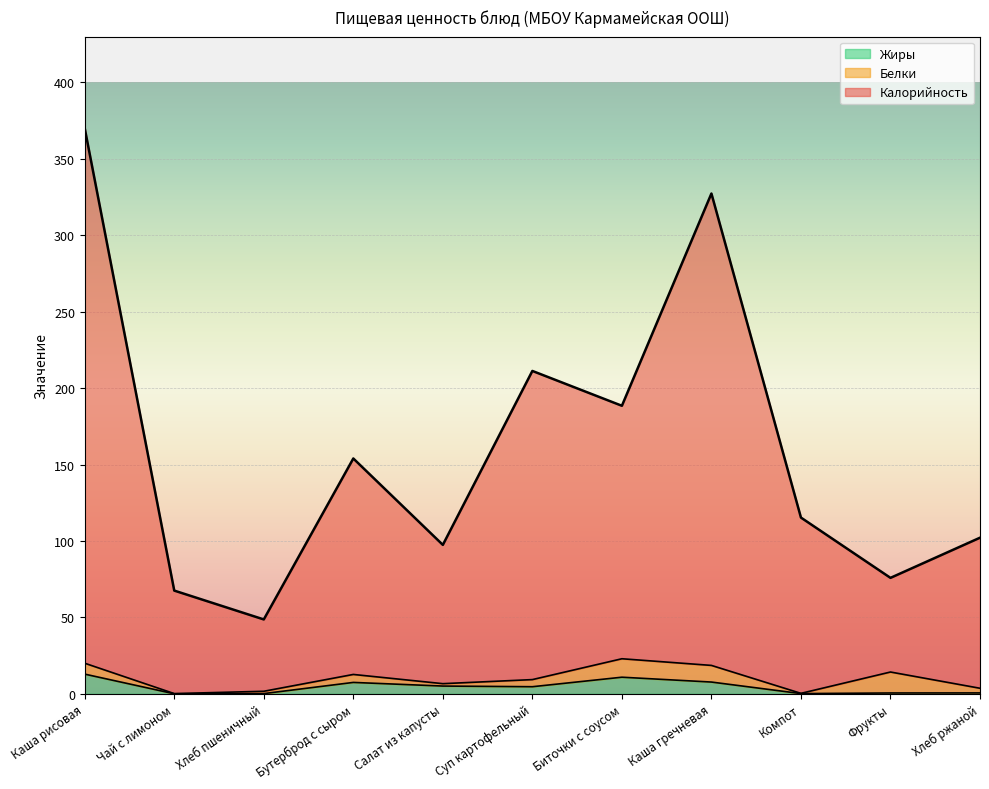

Which series has the largest range (max minus min)?

Калорийность